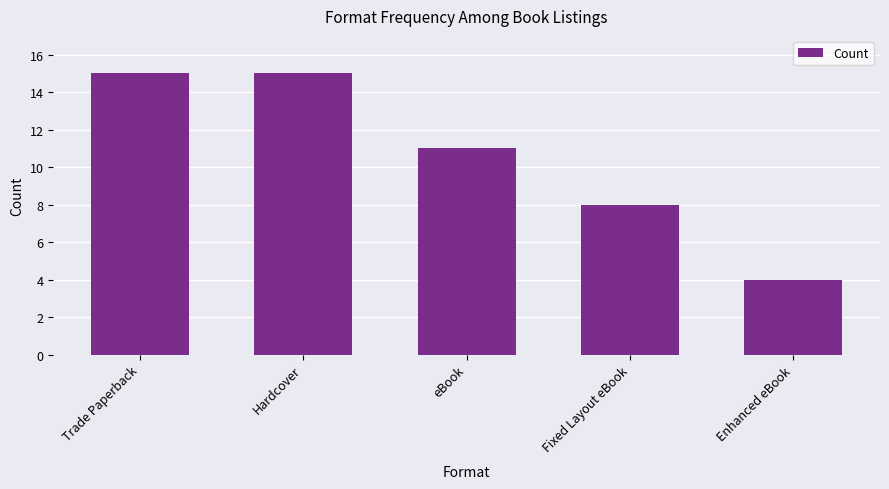

The chart shows a value of 11 at eBook. True or false?

True